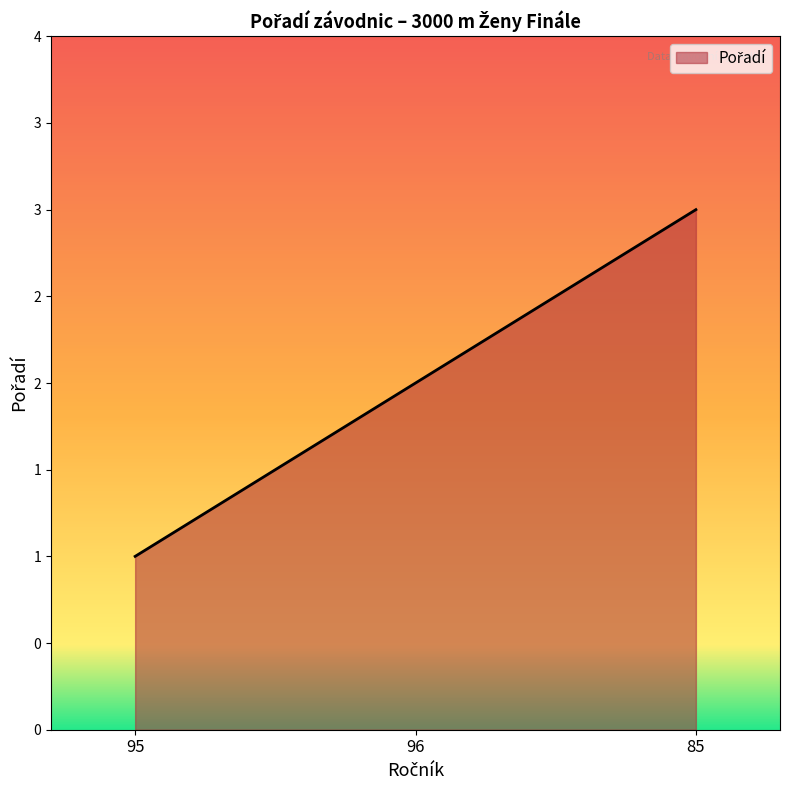

Approximately how many times larger is the value at 95 compared to 96?

0.5